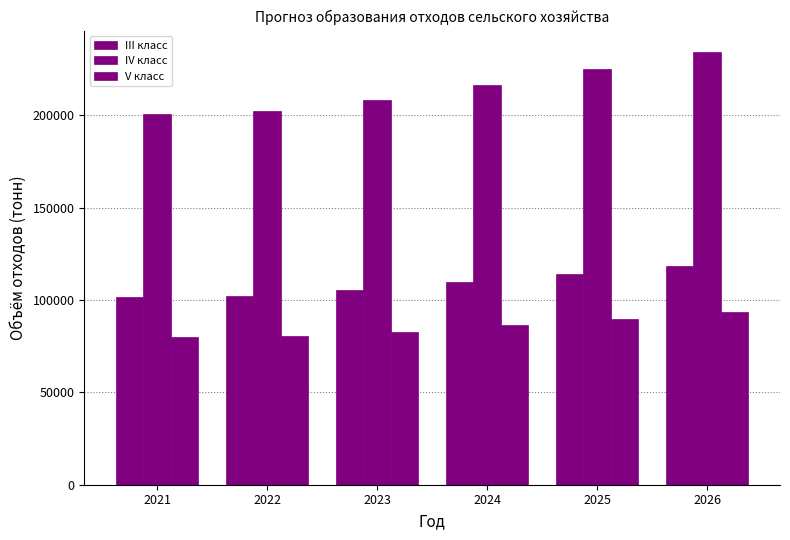

What is the difference between the maximum and minimum values in the IV класс series?

33673.6